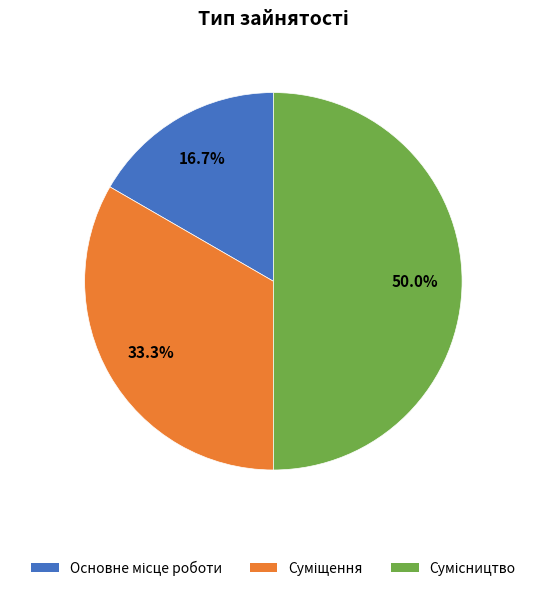

How many segments does this pie chart have?

3